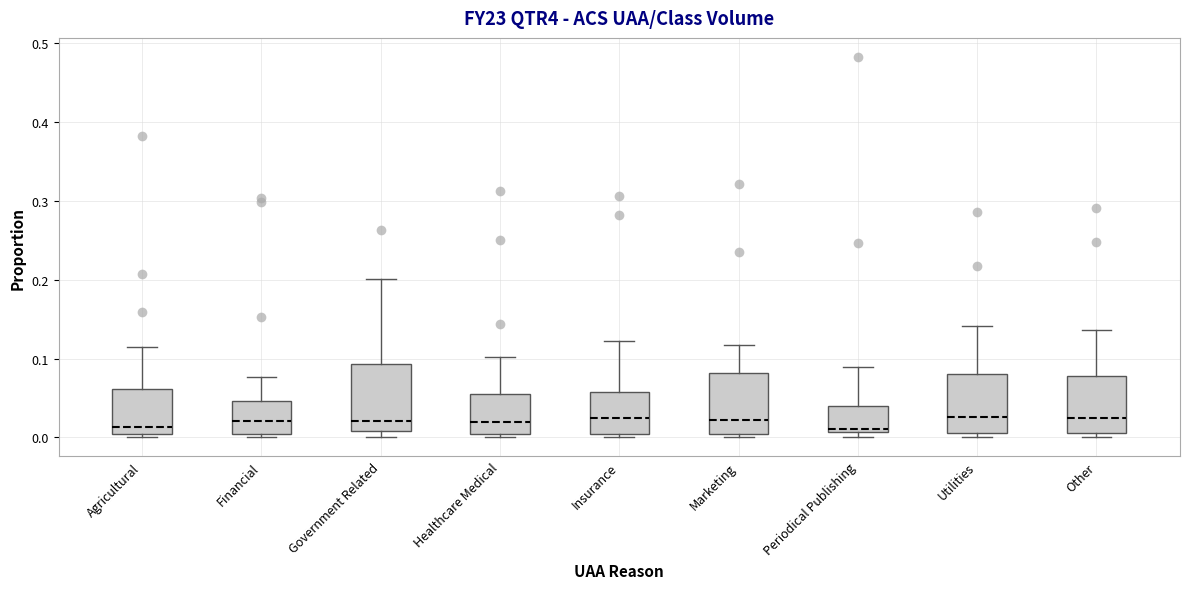

Where does the median line of the box for Other sit on the y-axis? The values are not printed on the chart, so give them approximately, as read against the axis.

0.02